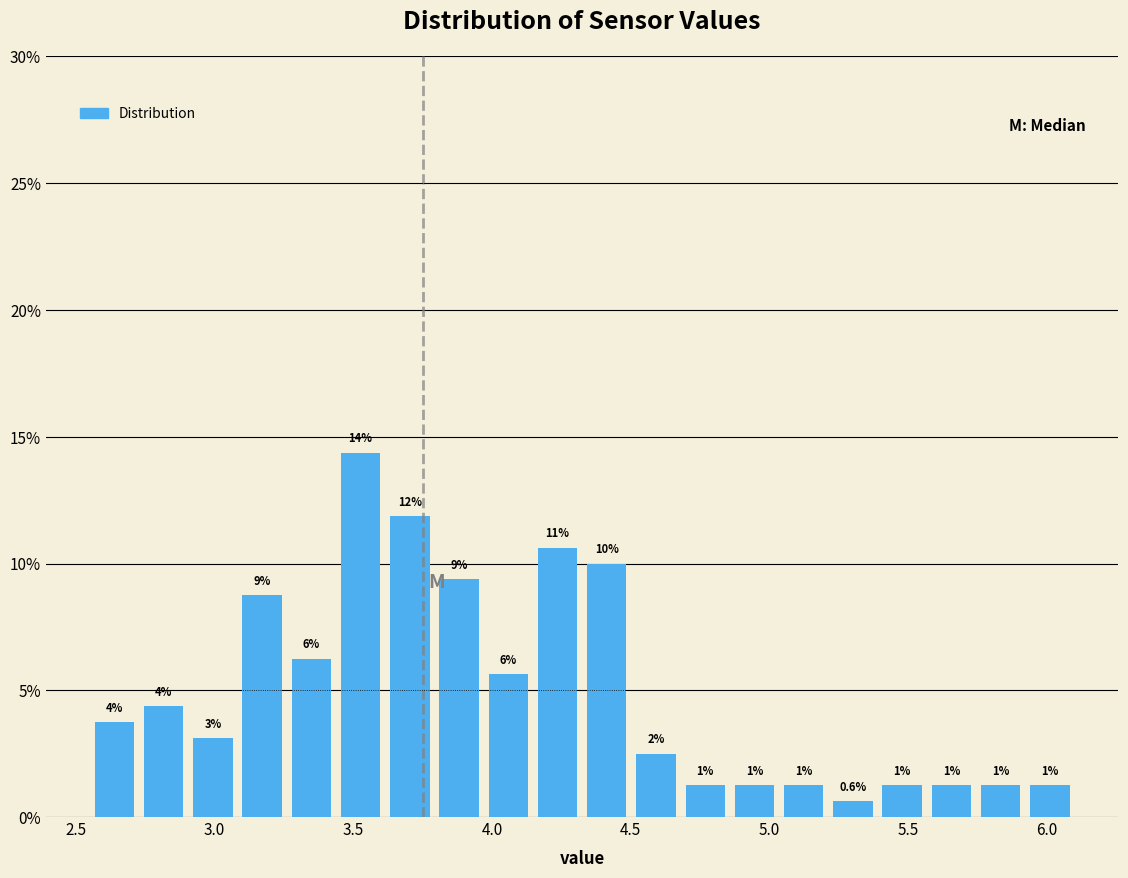

Read against the x-axis, roughly where is the centre of the tallest bar?

3.55